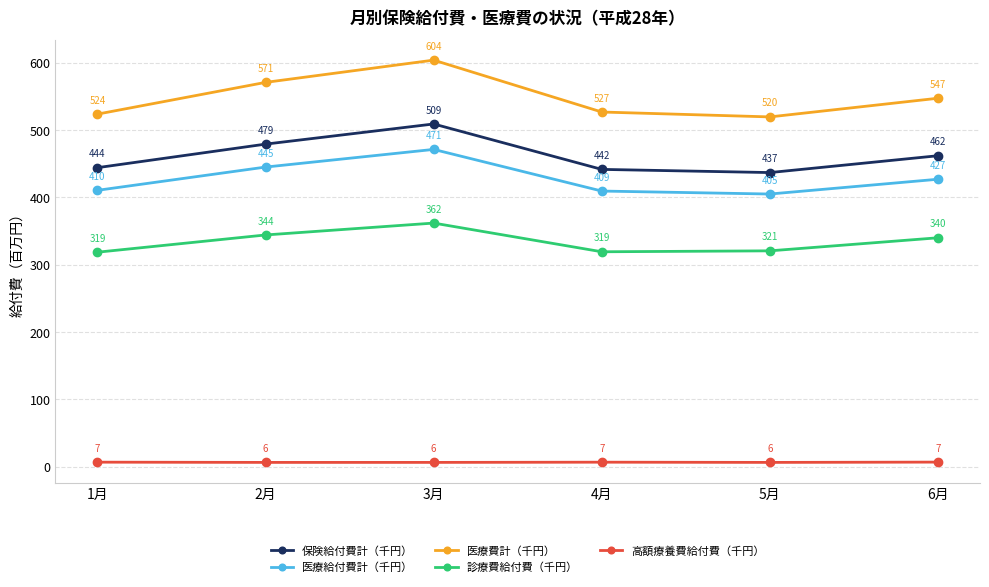

Which series has the largest total across all categories?

医療費計（千円）